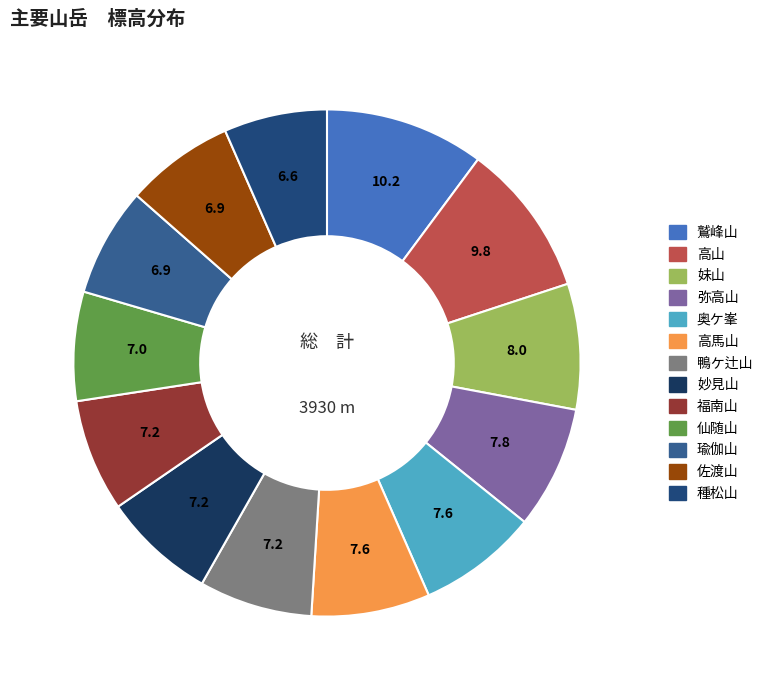

To the nearest percent, what is the average slice percentage?

8%